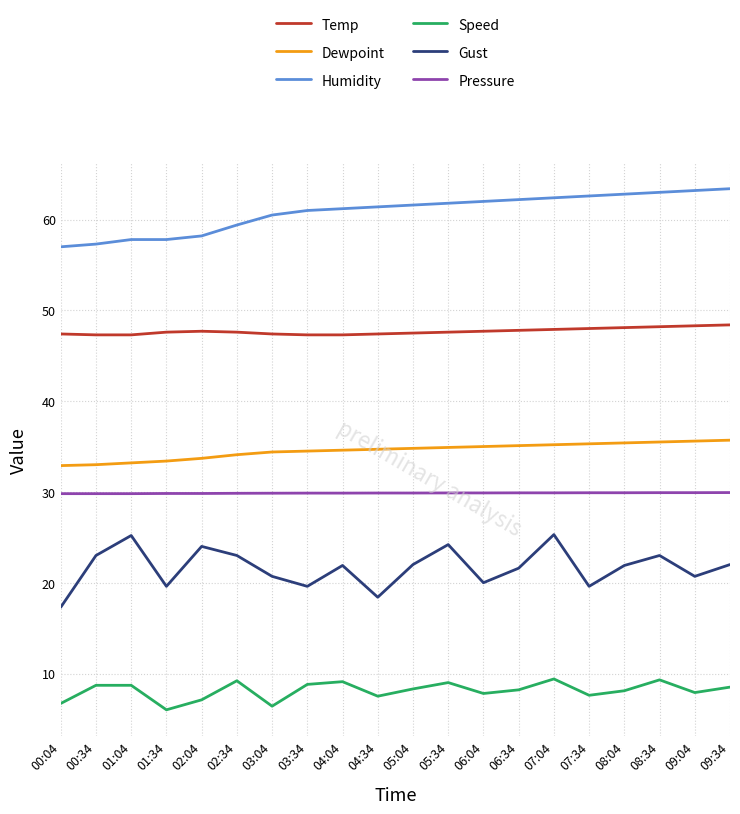

Does the chart have visible grid lines?

Yes